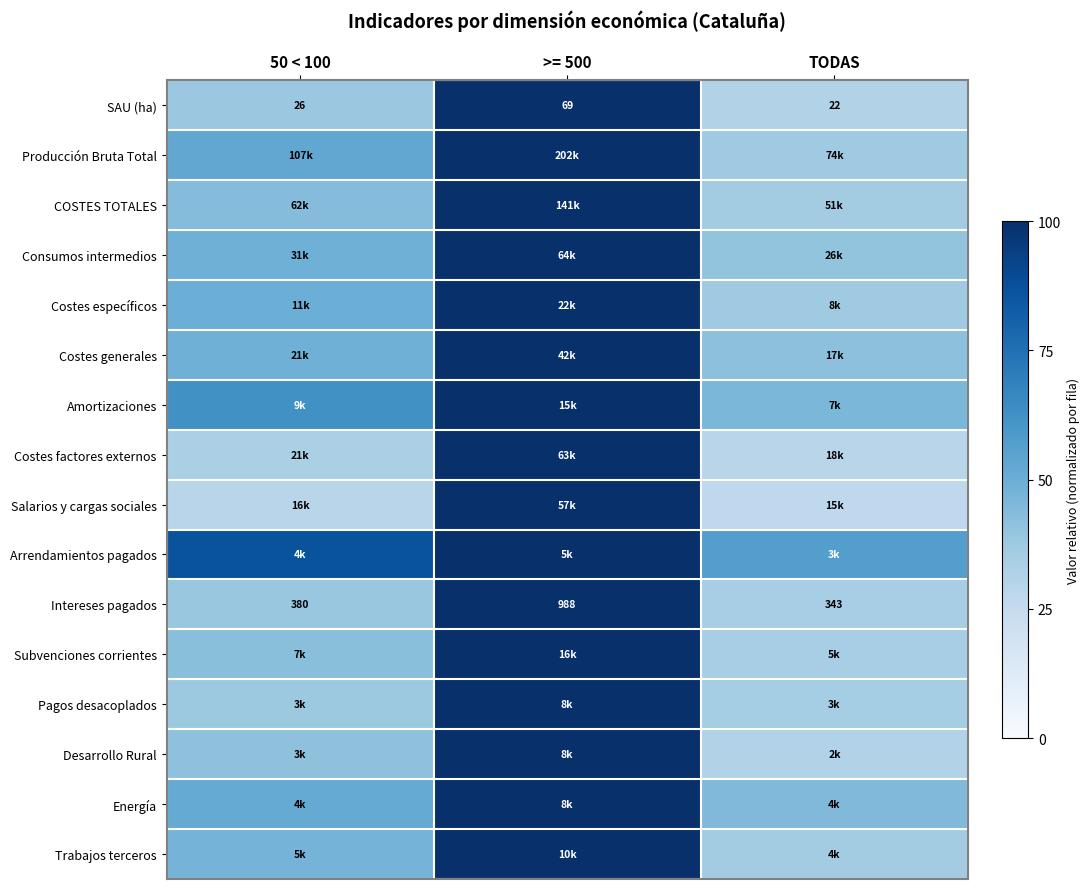

Rank the series at 50 < 100 from highest to lowest value.

Arrendamientos pagados, Amortizaciones, Producción Bruta Total, Energía, Costes específicos, Consumos intermedios, Costes generales, Trabajos terceros, COSTES TOTALES, Subvenciones corrientes, Desarrollo Rural, Intereses pagados, SAU (ha), Pagos desacoplados, Costes factores externos, Salarios y cargas sociales